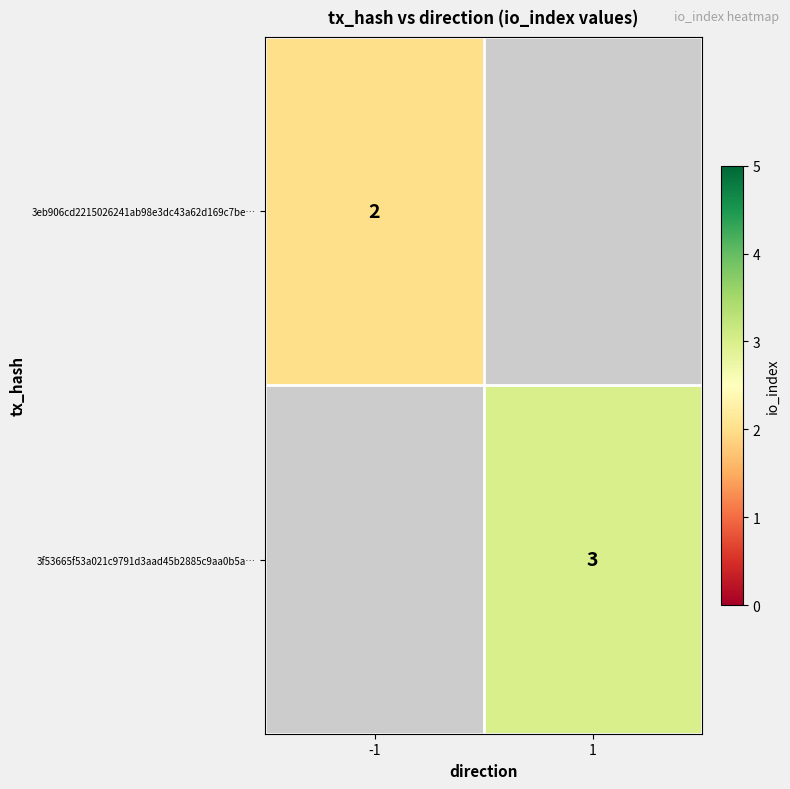

Between 1 and -1, which is larger?

-1